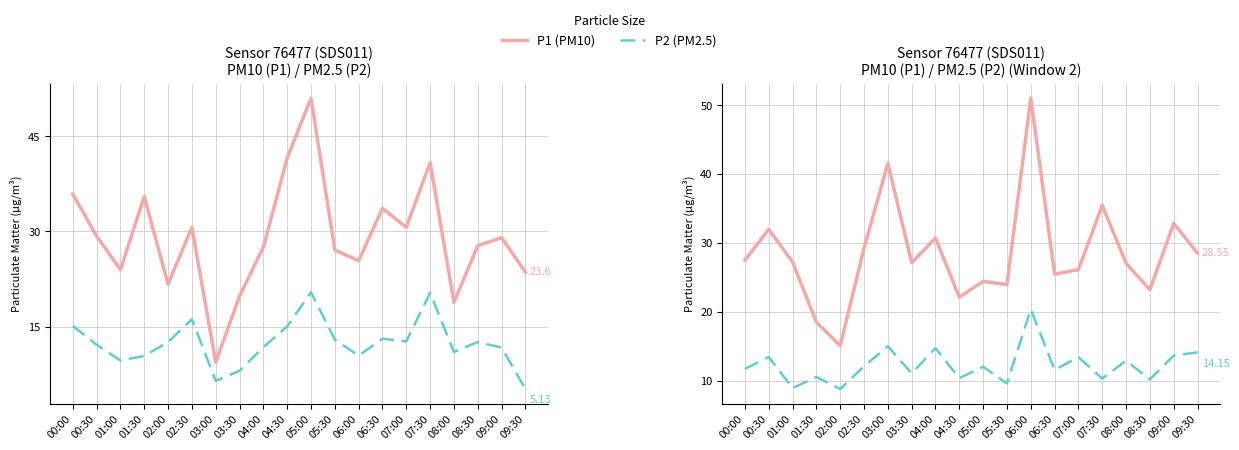

What is the spread (max minus min) of values at 03:00?

26.6